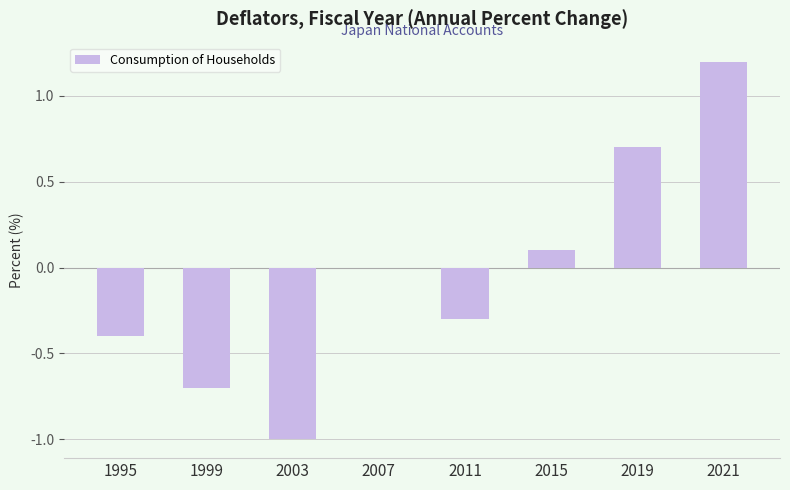

The chart shows a value of -0.4 at 1995. True or false?

True